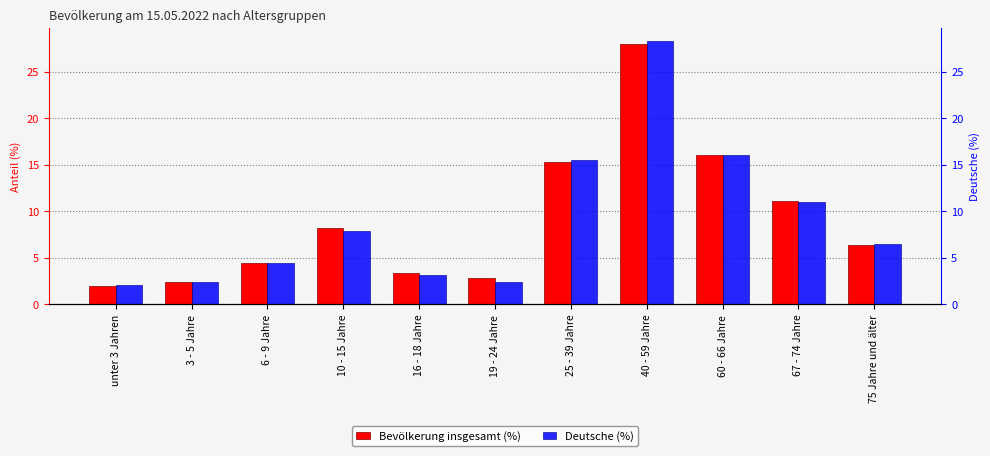

List the series in order of their peak value, highest first.

Deutsche (%), Bevölkerung insgesamt (%)